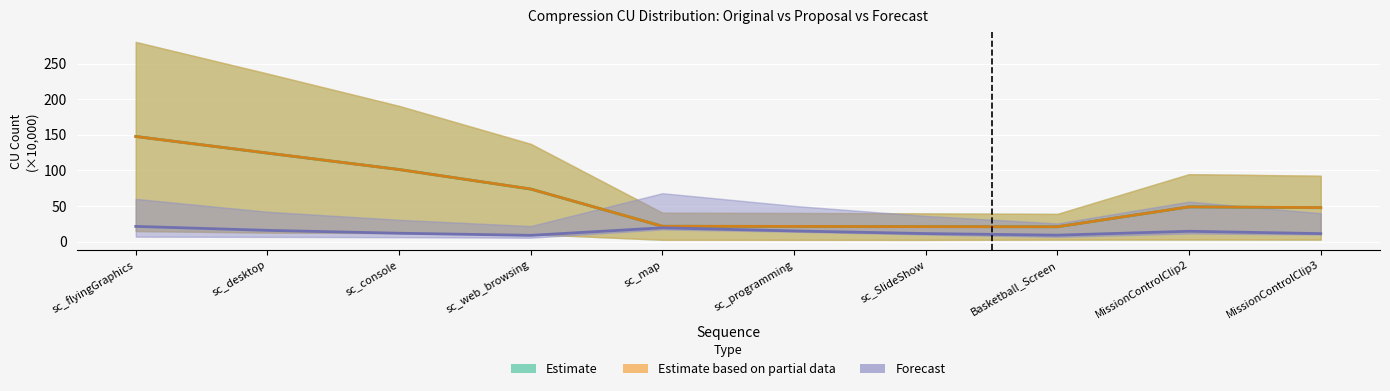

At which label does Estimate first exceed 48?

sc_flyingGraphics